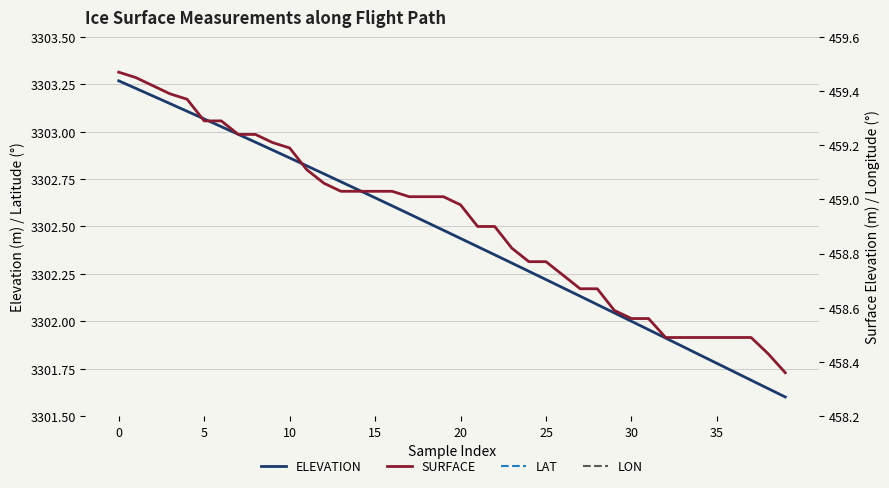

True or false: ELEVATION has a value of 3302.4 at 21.

True